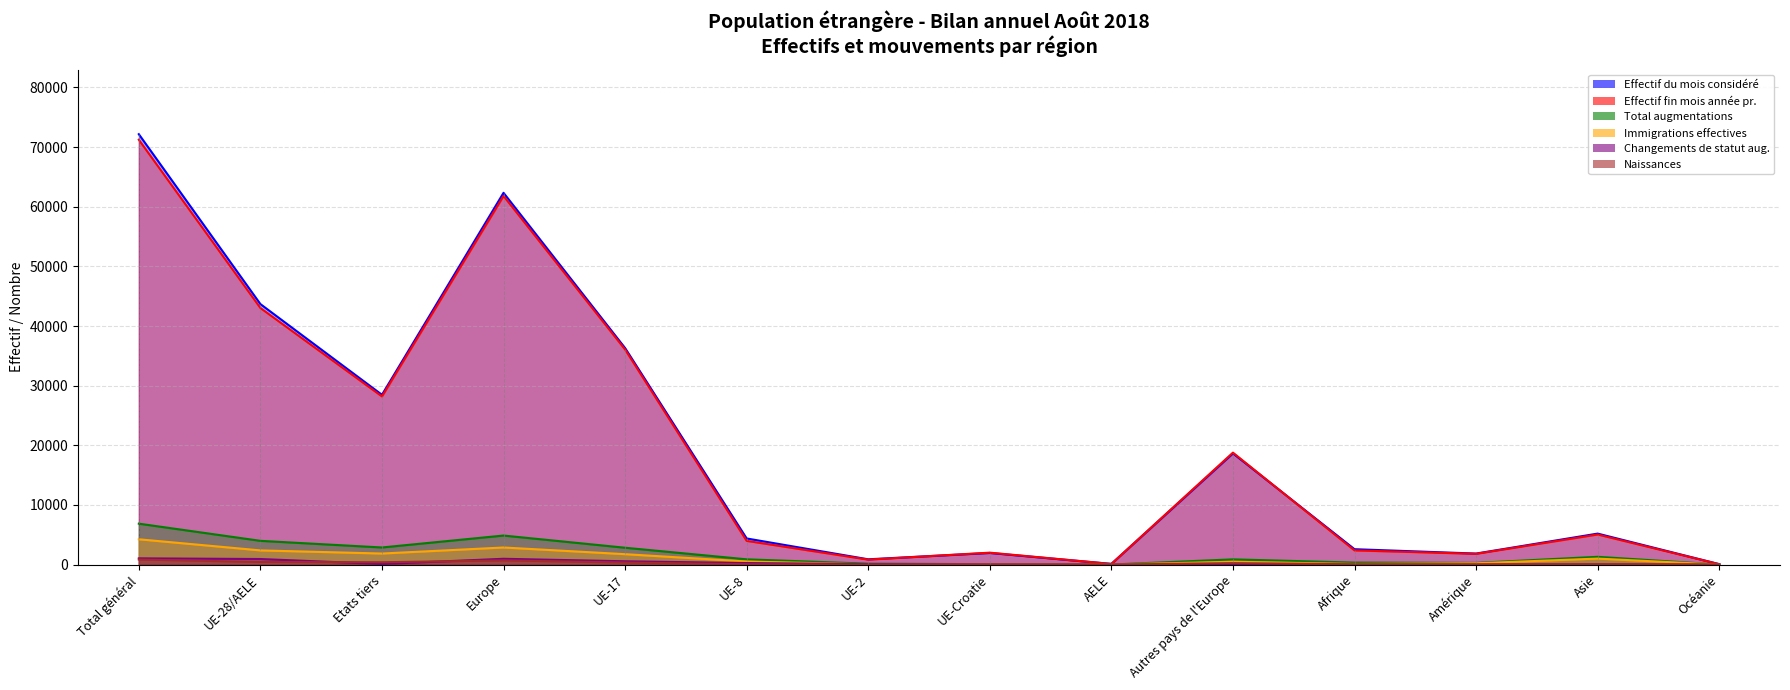

What is the label of the 9th point from the right?

UE-8